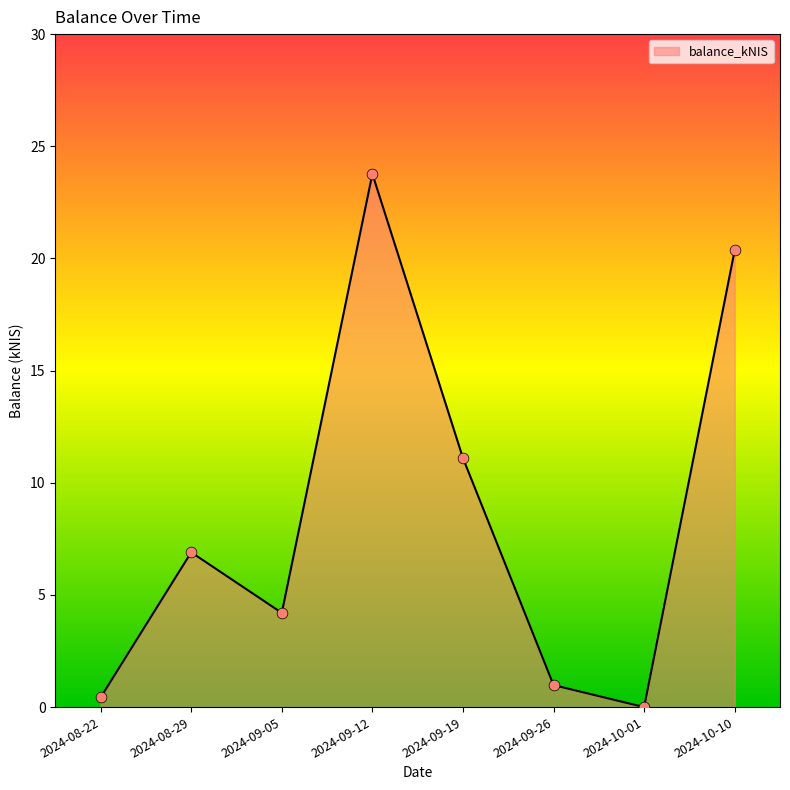

What is the change in value from 2024-08-22 to 2024-09-05?

+3.8